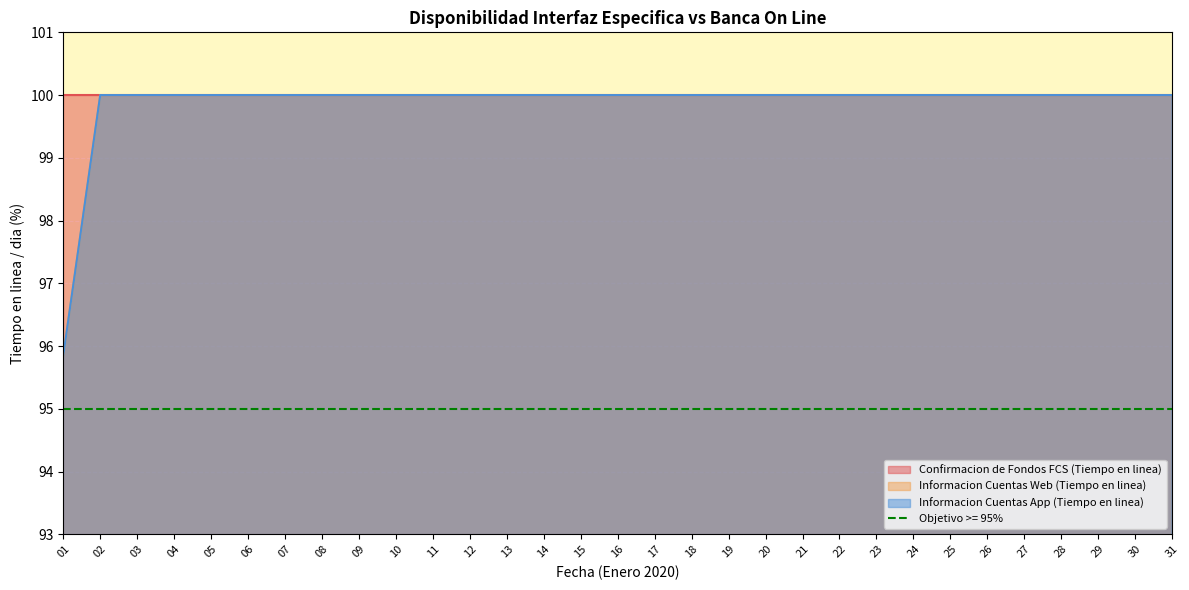

How many categories are shown in the chart?

31